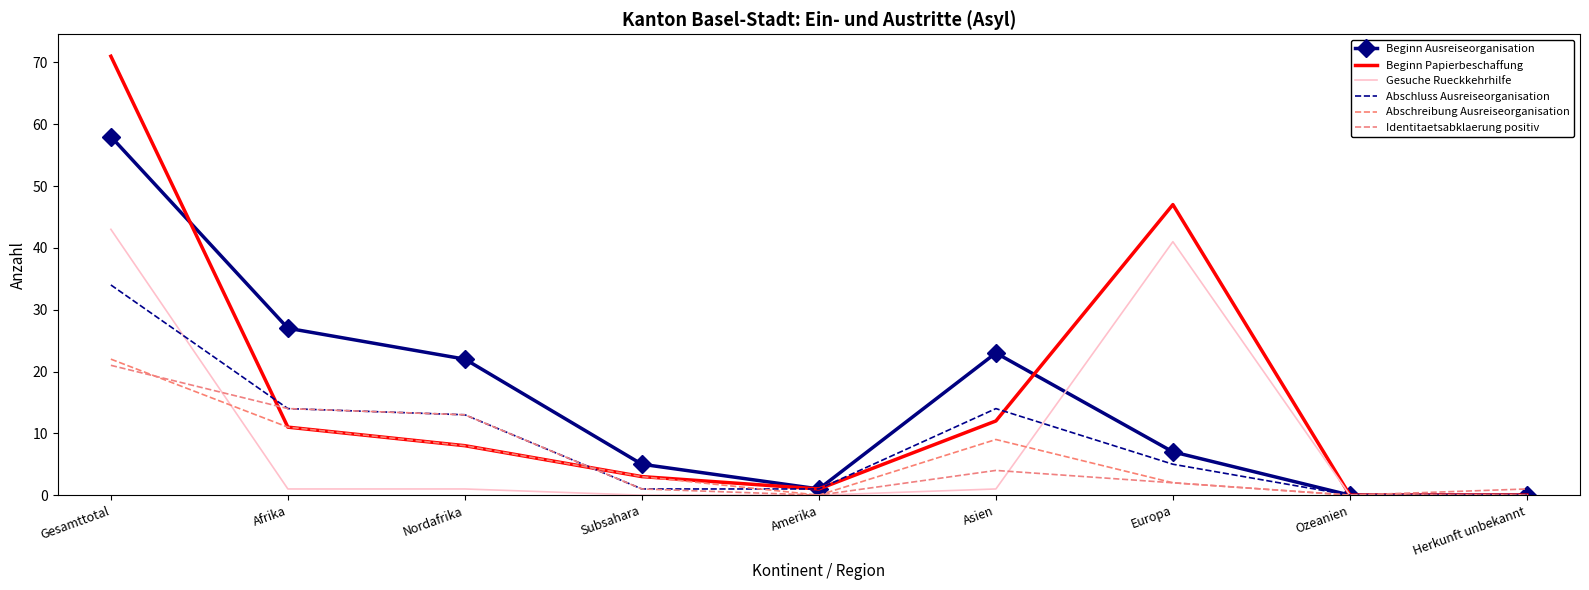

Which series has the largest total across all categories?

Beginn Papierbeschaffung